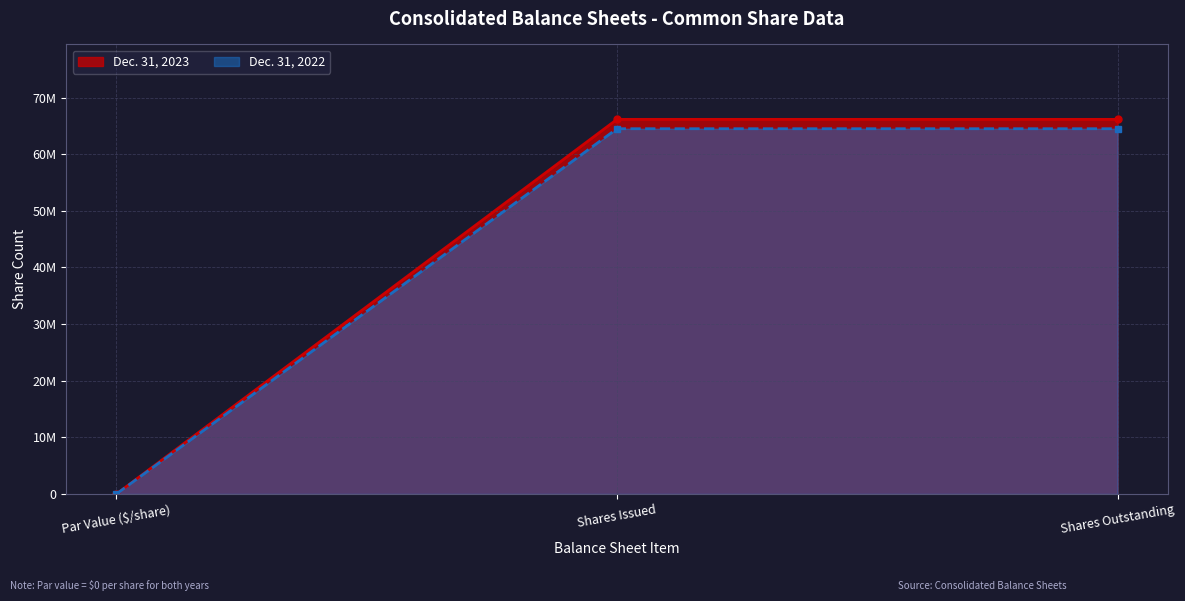

Is it true that Dec. 31, 2022 equals 64506055 at Shares Outstanding?

True